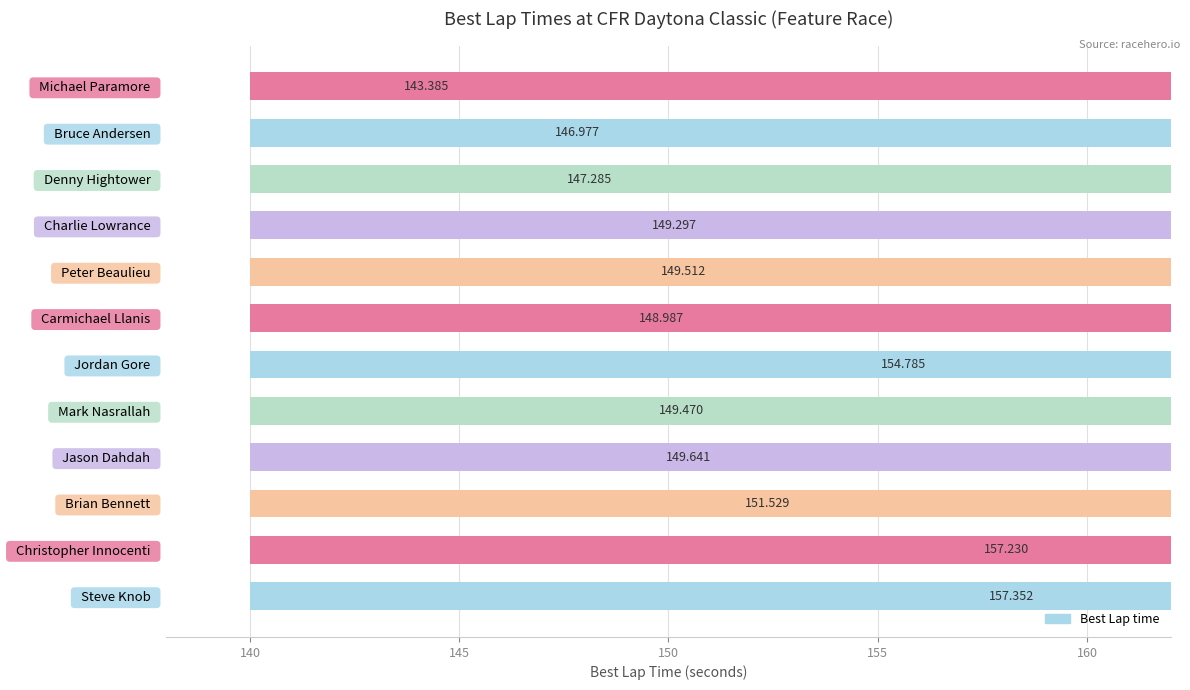

What is the approximate value at Brian Bennett?

151.5